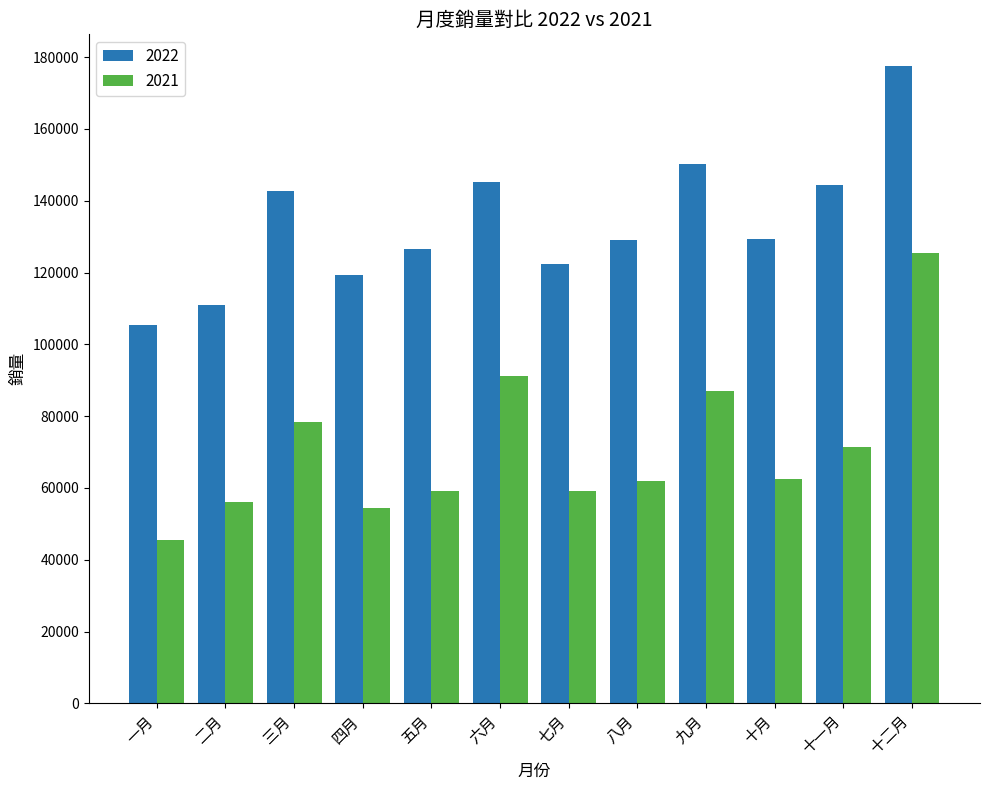

What is the maximum value shown in the chart?

177485